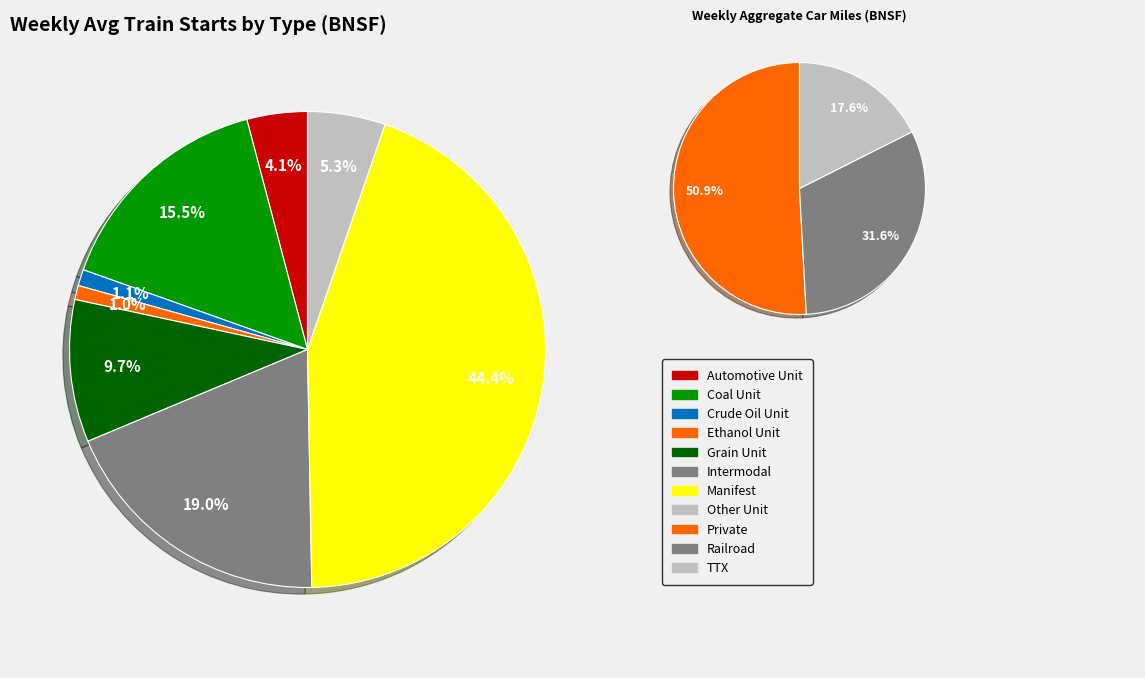

To the nearest percent, what is the difference between the largest and smallest slice percentages?

43%